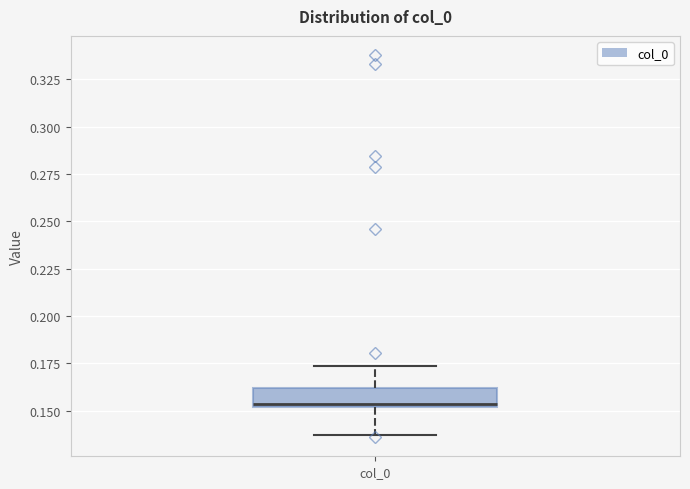

Where is the lower edge of the box for col_0 on the y-axis? The values are not printed on the chart, so give them approximately, as read against the axis.

0.150